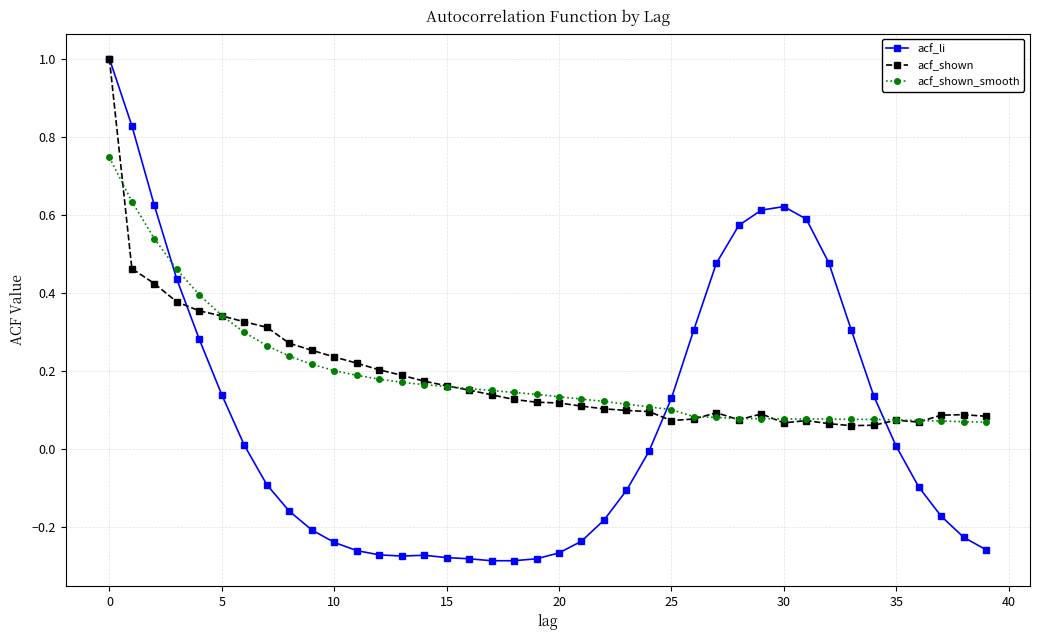

Which series has the widest spread of values?

acf_li